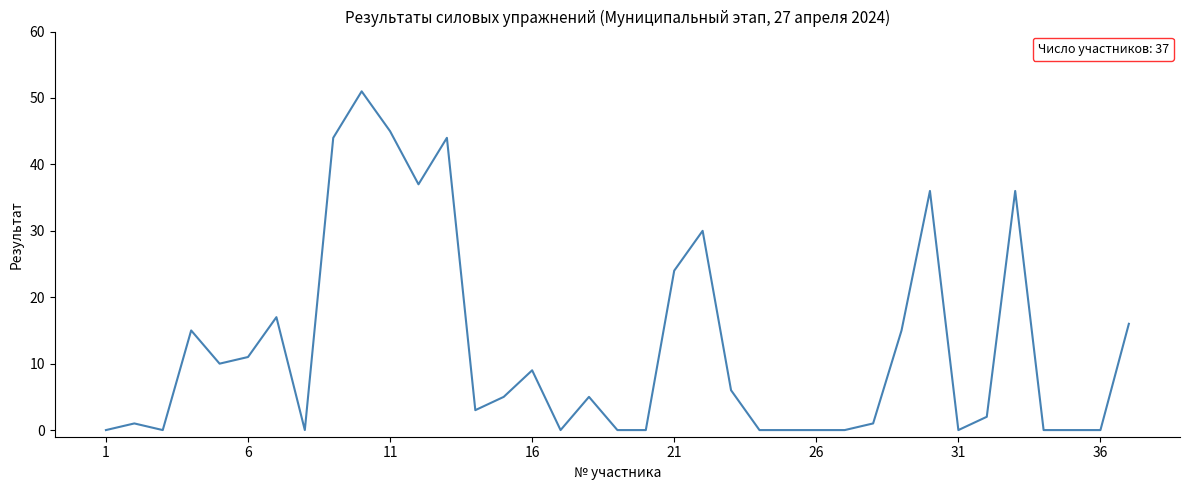

What is the greatest value displayed?

51